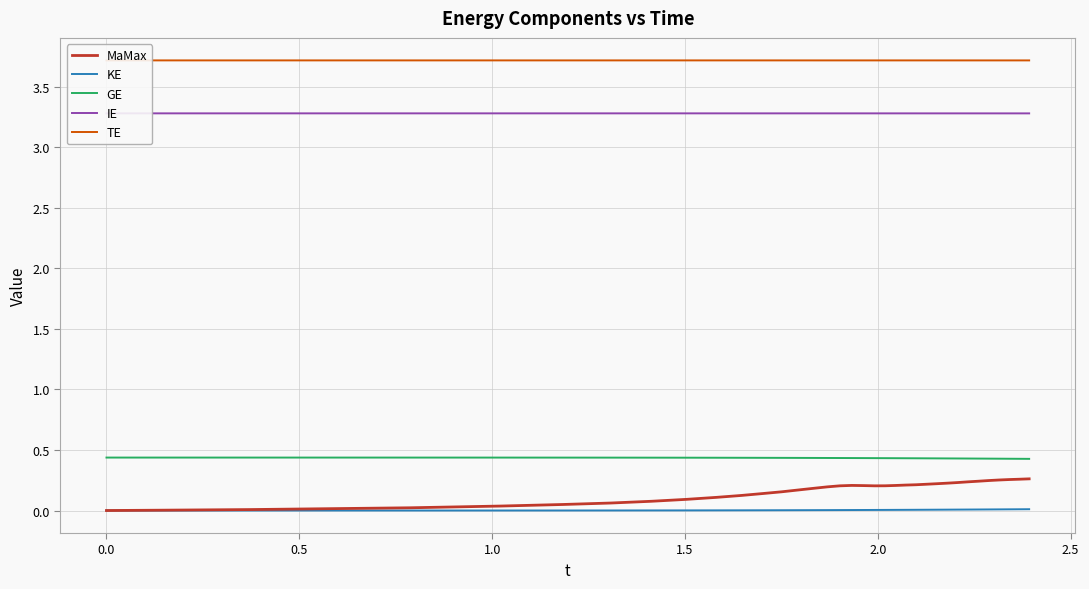

True or false: KE and GE cross at least once.

False